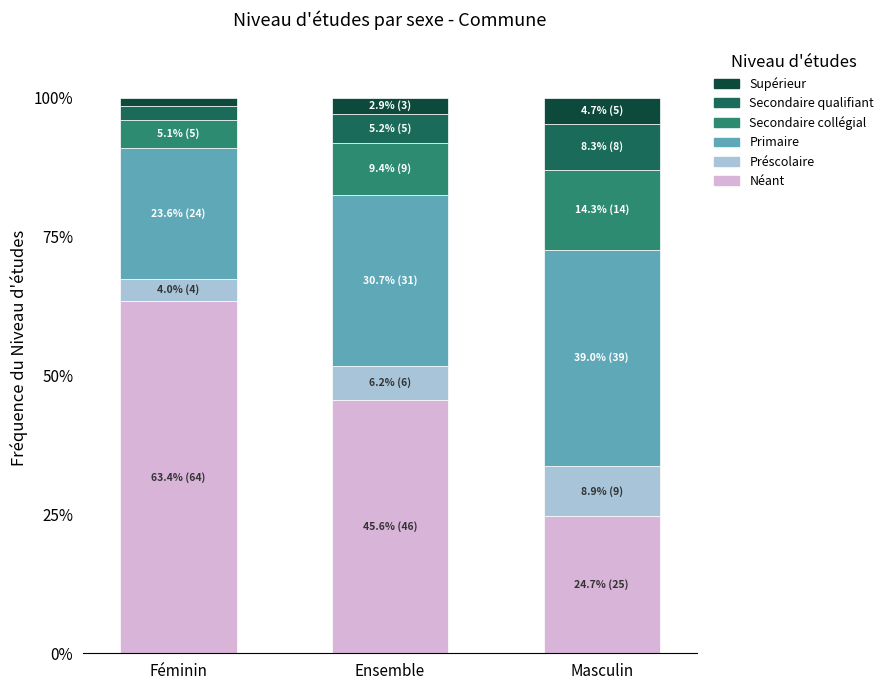

What is the minimum value for Néant?

24.7